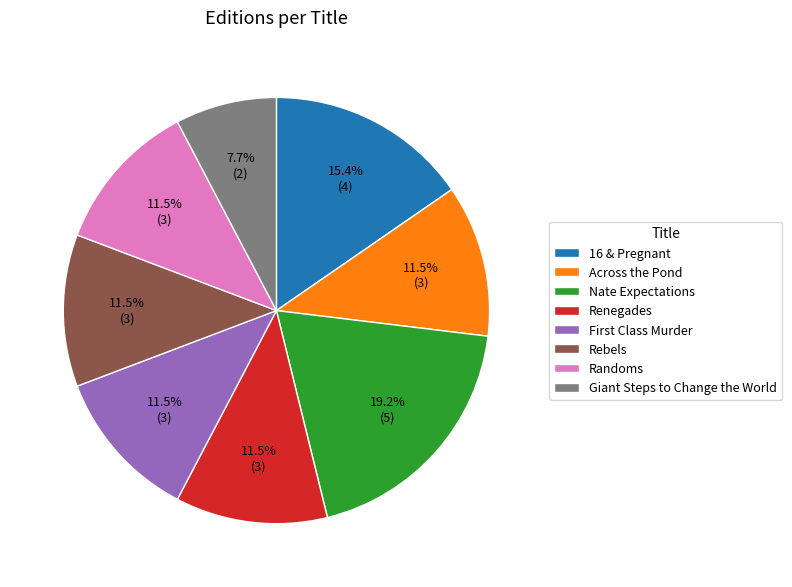

Which has a higher value, Nate Expectations or Renegades?

Nate Expectations